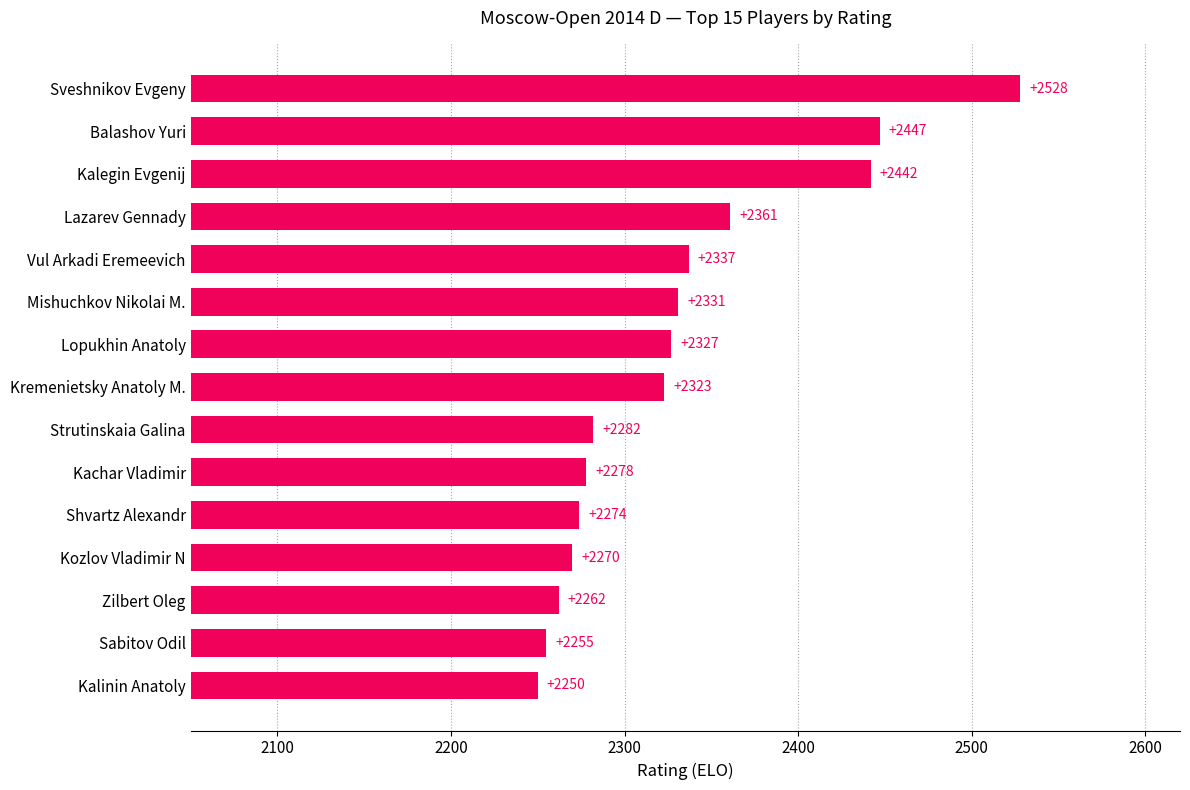

How many series are shown in this chart?

1